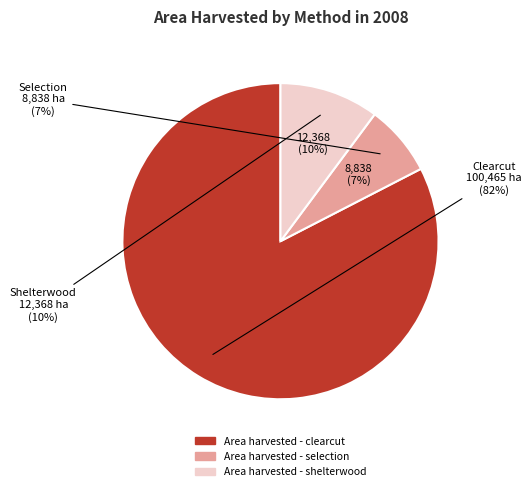

To the nearest percent, what is the difference between the largest and smallest slice percentages?

75%